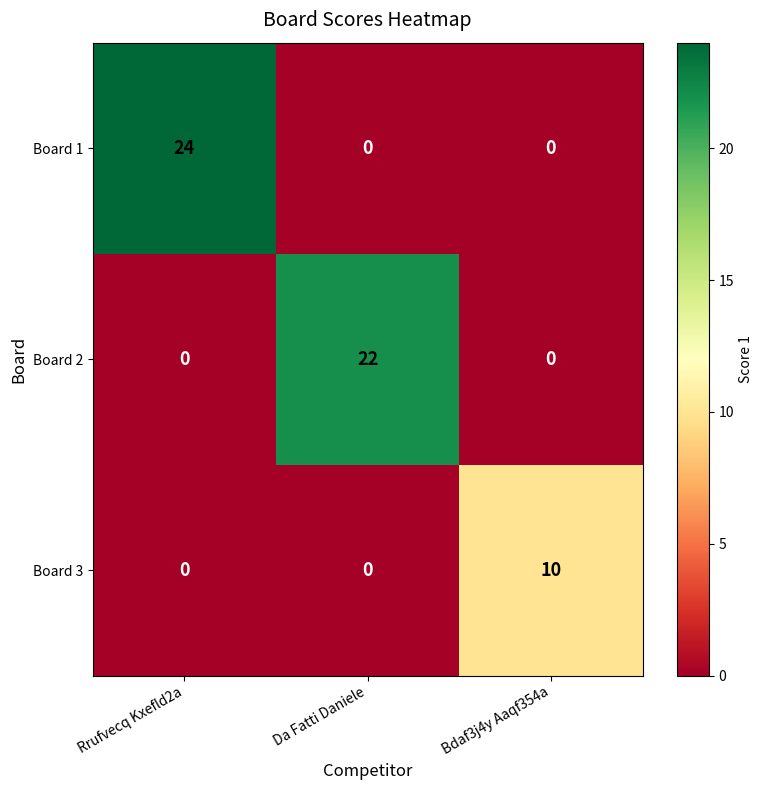

What is the difference between the maximum and minimum values in the Board 2 series?

22